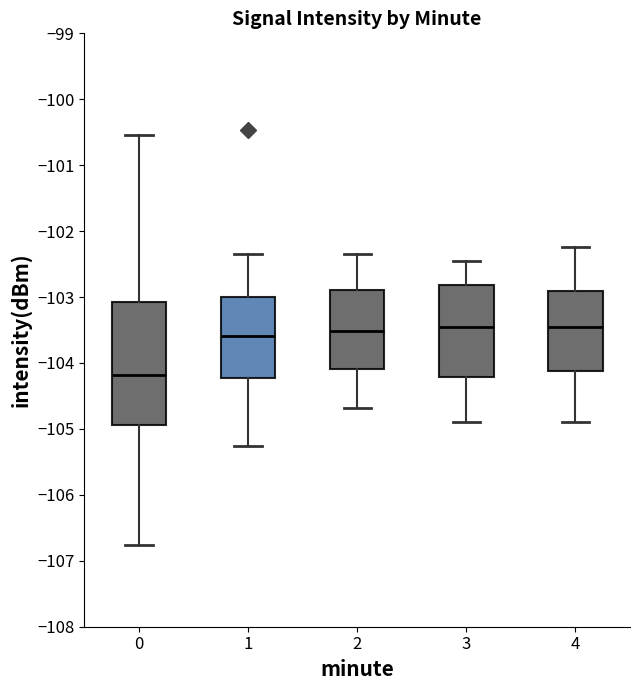

Where is the upper edge of the box at x = 4 on the y-axis? The values are not printed on the chart, so give them approximately, as read against the axis.

-102.9